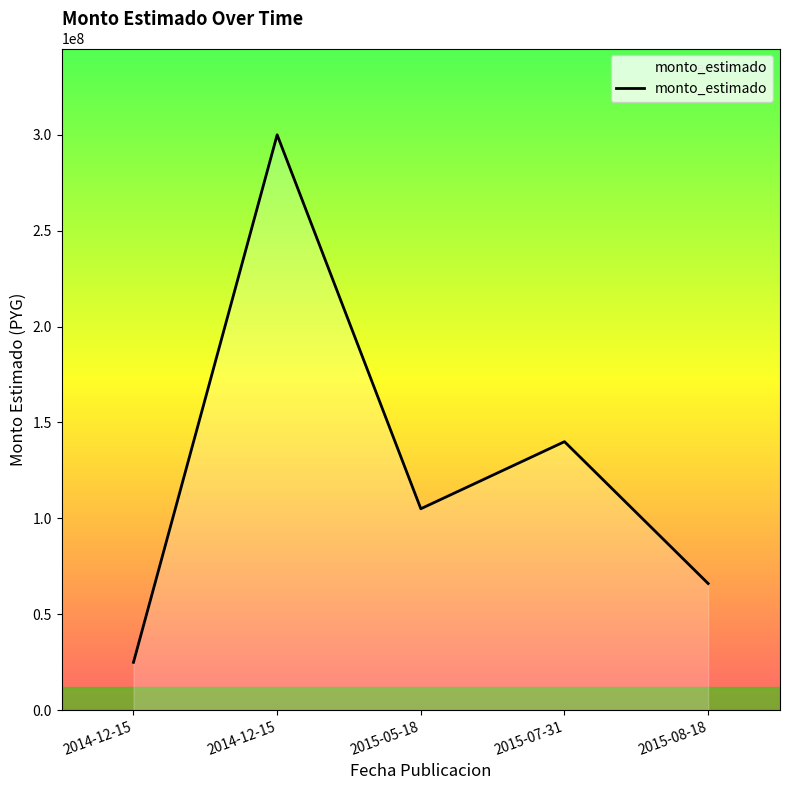

True or false: there are more than 1 points higher than both neighbors.

True